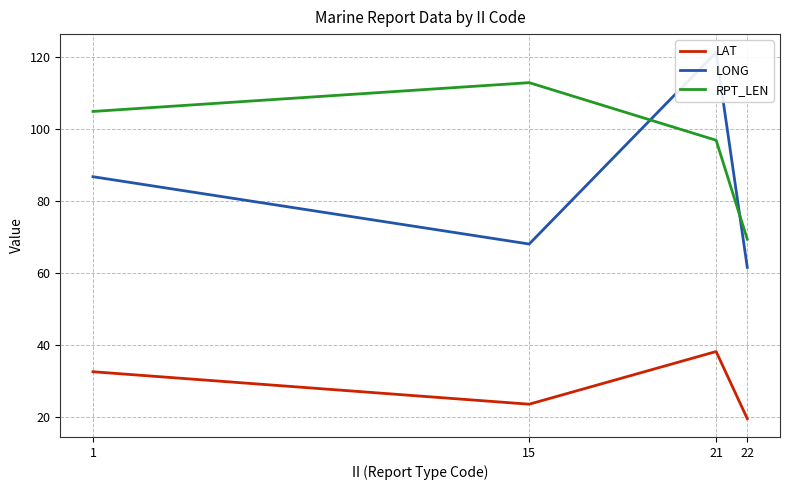

True or false: RPT_LEN and LONG intersect in this chart.

True